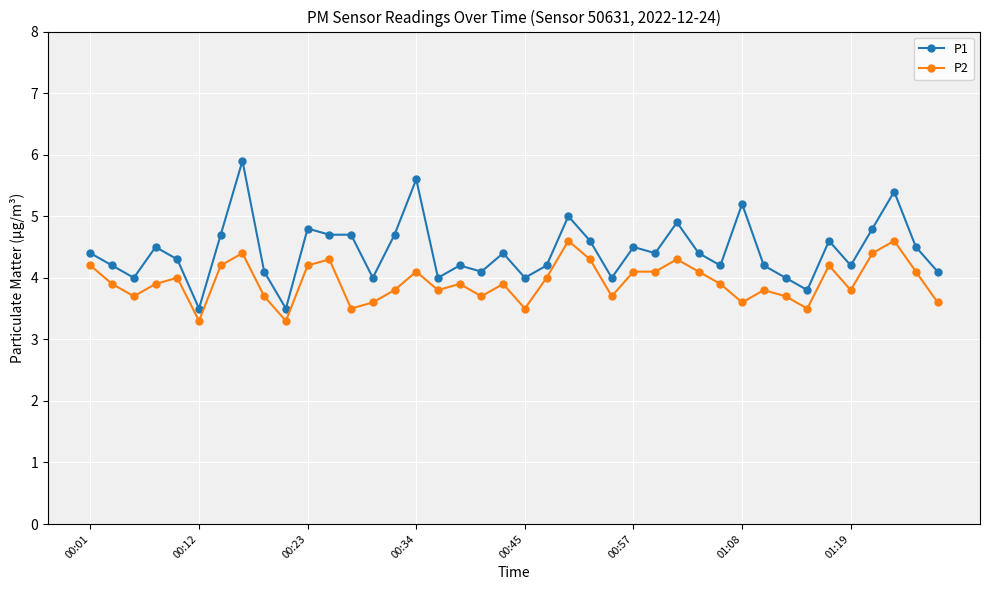

True or false: P1 has more than 2 points higher than both neighbors.

True